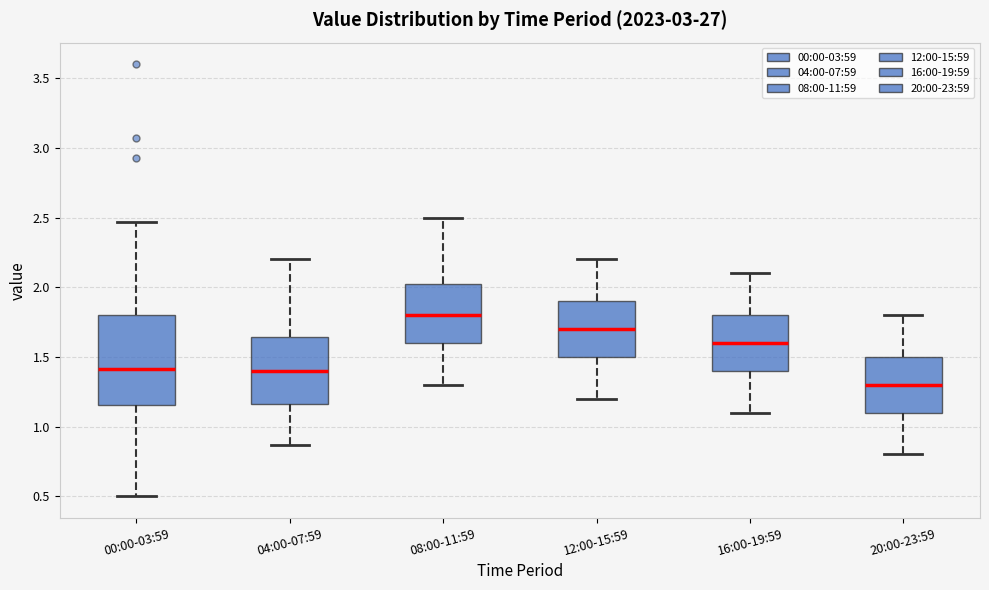

Reading left to right, transcribe this box plot: for each box, give where its median line is, the range the box spans, and where its two whiskers end, as read against the y-axis. The values are not printed on the chart, so give them approximately, as read against the axis.

00:00-03:59: median 1.40, box 1.15 to 1.80, whiskers 0.50 to 2.45
04:00-07:59: median 1.40, box 1.15 to 1.65, whiskers 0.85 to 2.20
08:00-11:59: median 1.80, box 1.60 to 2.05, whiskers 1.30 to 2.50
12:00-15:59: median 1.70, box 1.50 to 1.90, whiskers 1.20 to 2.20
16:00-19:59: median 1.60, box 1.40 to 1.80, whiskers 1.10 to 2.10
20:00-23:59: median 1.30, box 1.10 to 1.50, whiskers 0.80 to 1.80